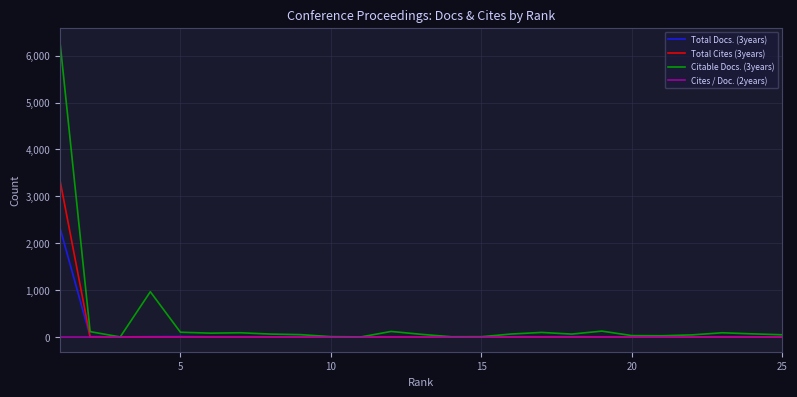

What is the maximum value shown in the chart?

6285